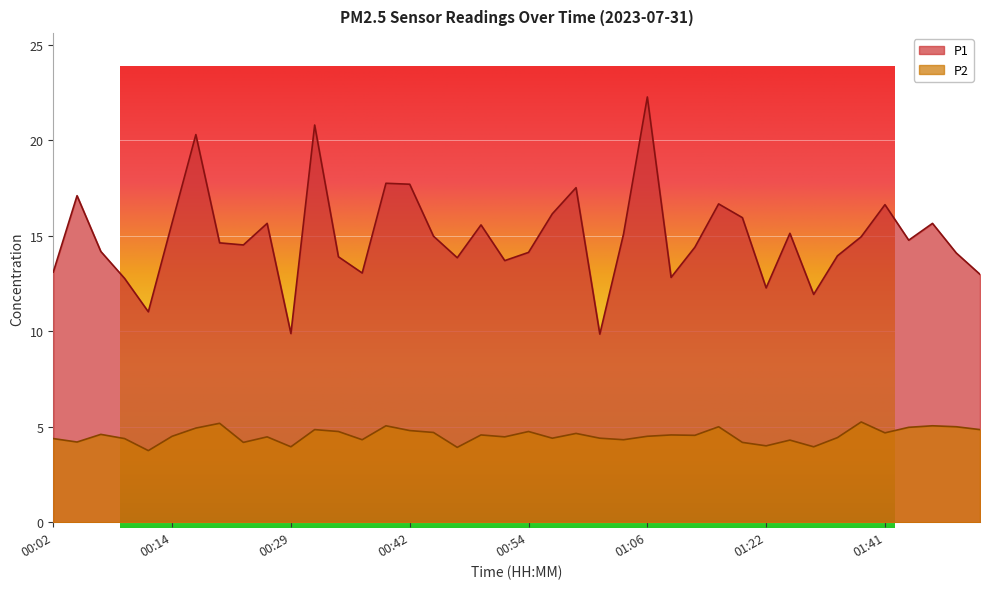

The P1 series shows 14.4 at 01:15. True or false?

True